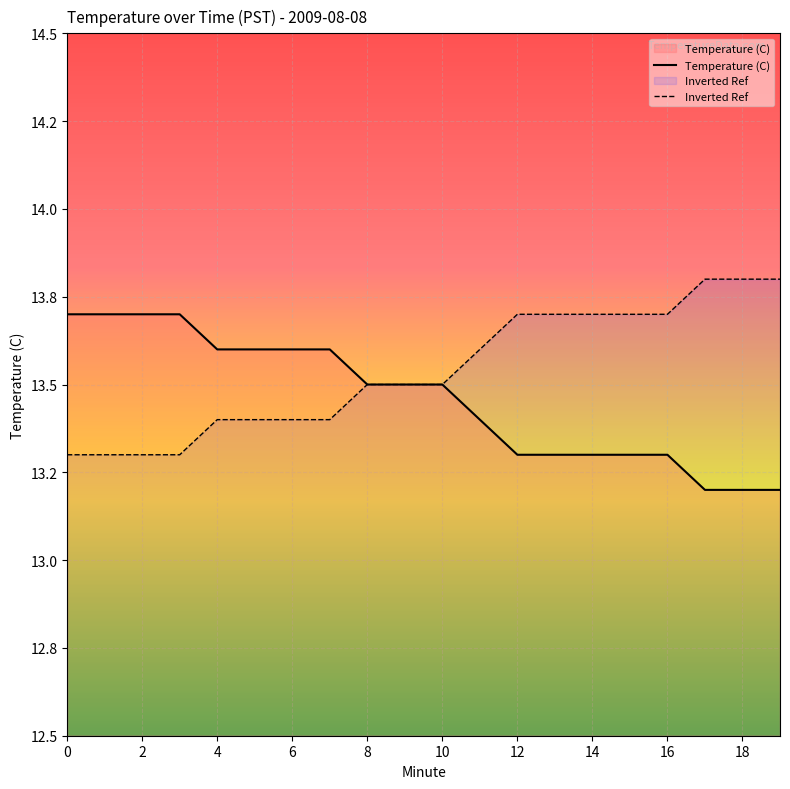

Which series changed the most between 13 and 17?

Temperature (C)